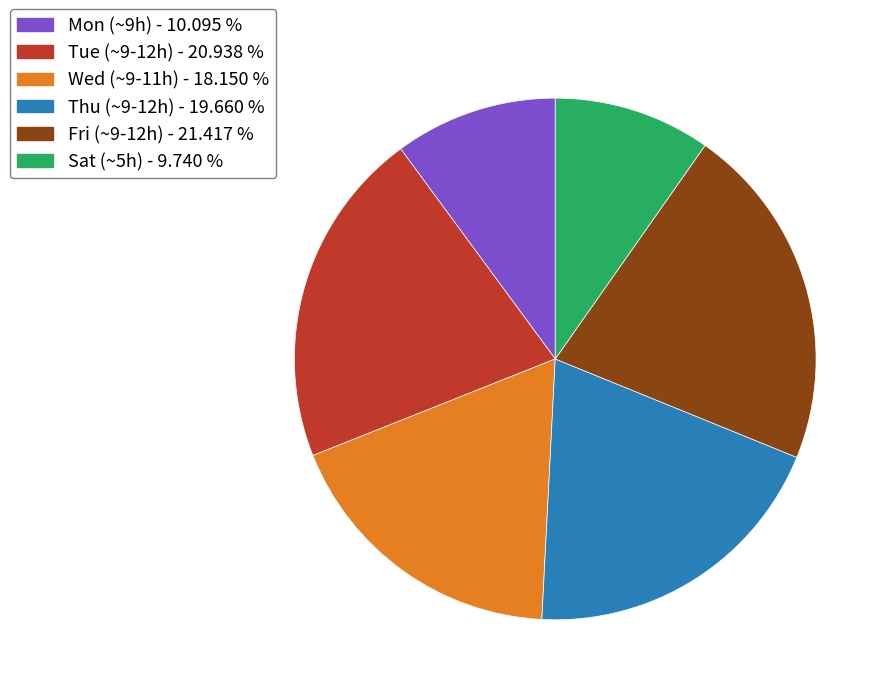

Is there a majority slice in this chart?

No